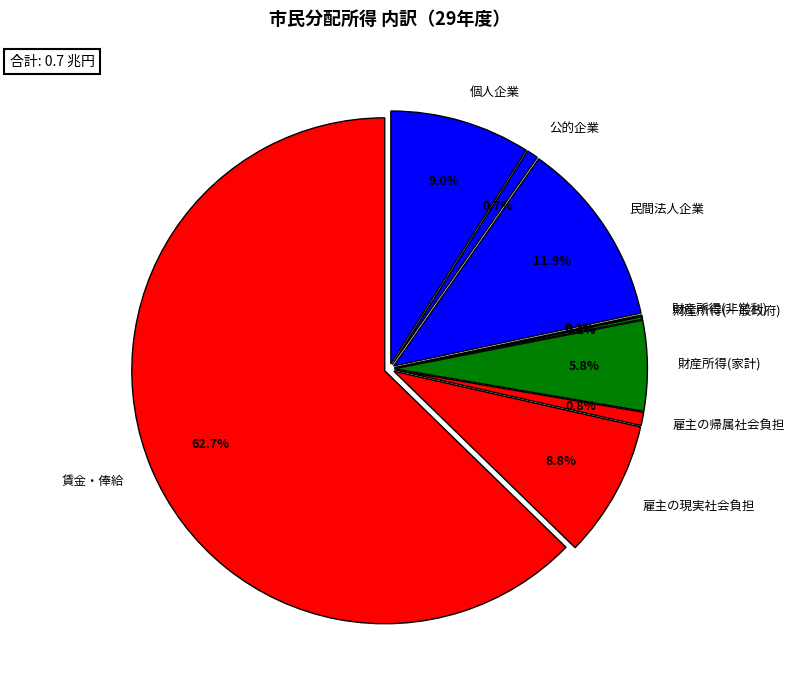

Which category has the smallest portion of the pie?

財産所得